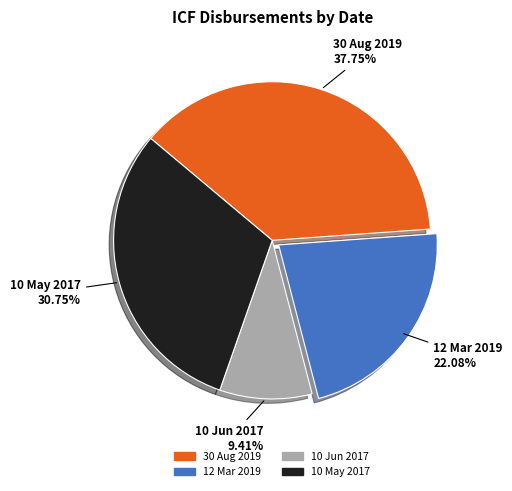

To the nearest percent, what is the difference between the 30 Aug 2019 and 10 Jun 2017 slice percentages?

28%